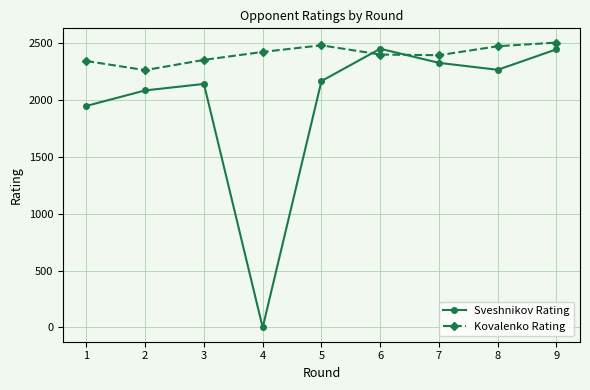

Where is the first local maximum for Sveshnikov Rating?

3